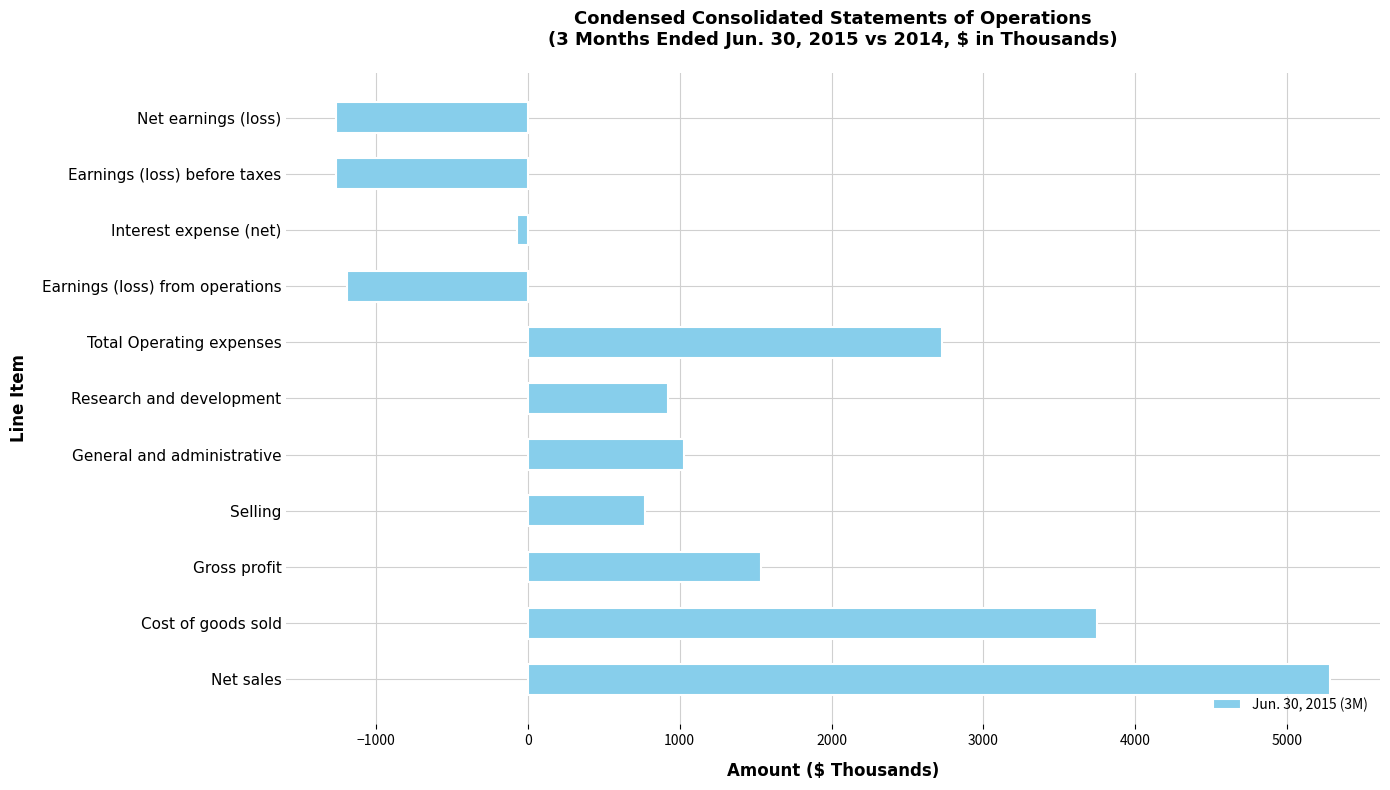

How many series are shown in this chart?

1